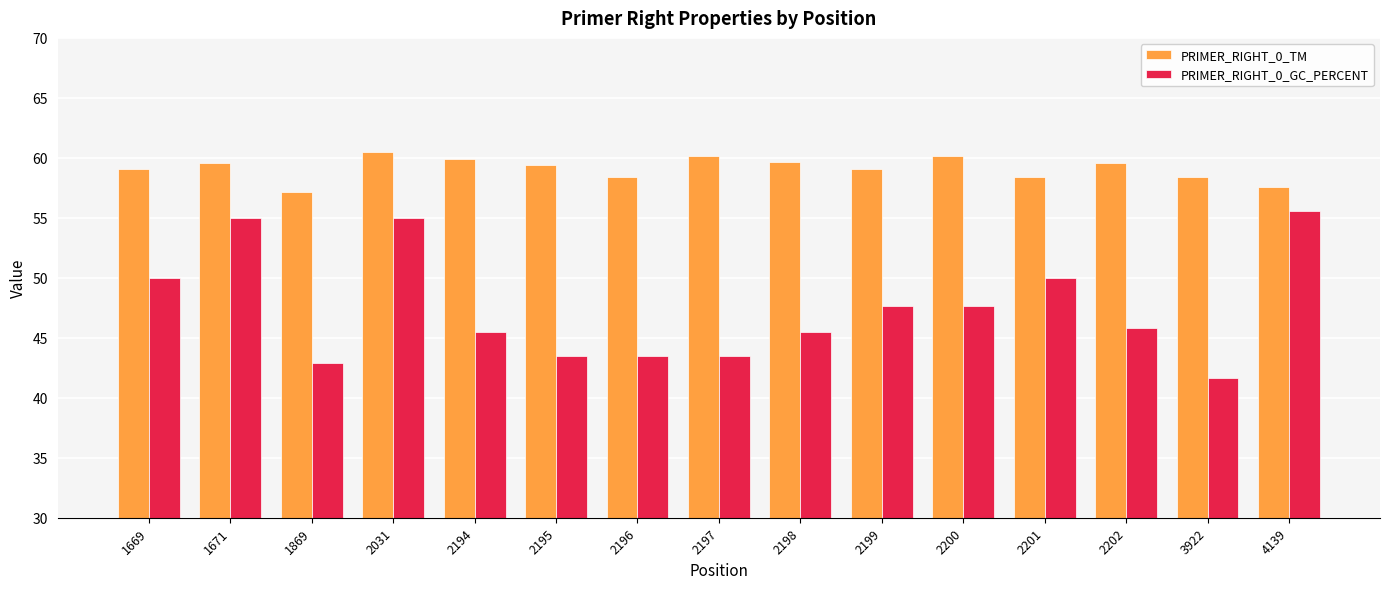

What is the difference between the PRIMER_RIGHT_0_GC_PERCENT values at 1669 and 2200?

2.4